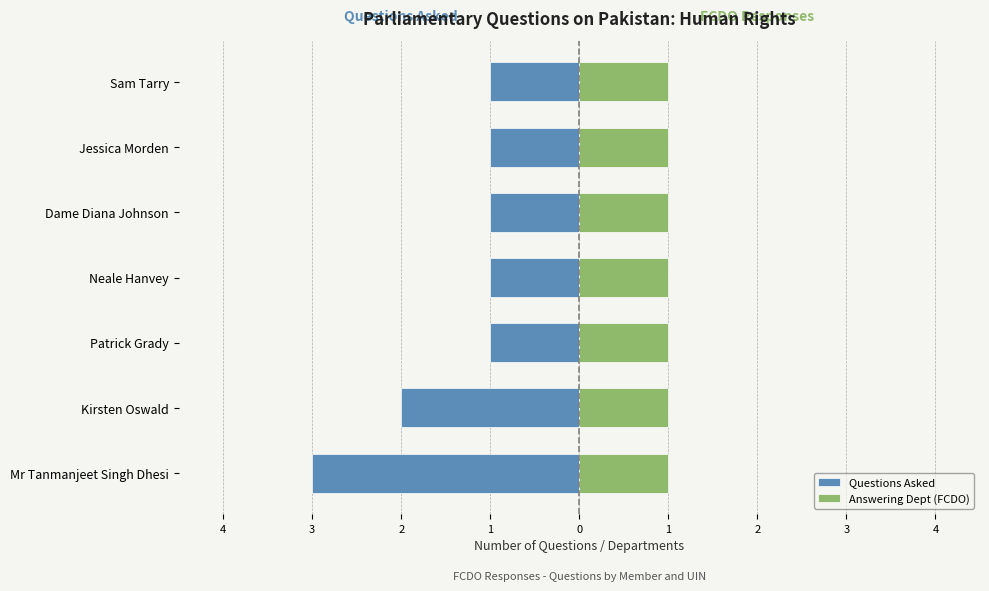

How many bars are there in total?

14